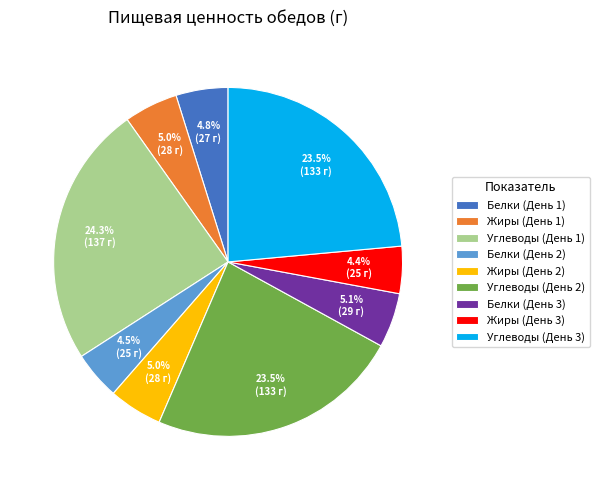

What is the total percentage of Белки (День 3) and Жиры (День 1)?

10.1%